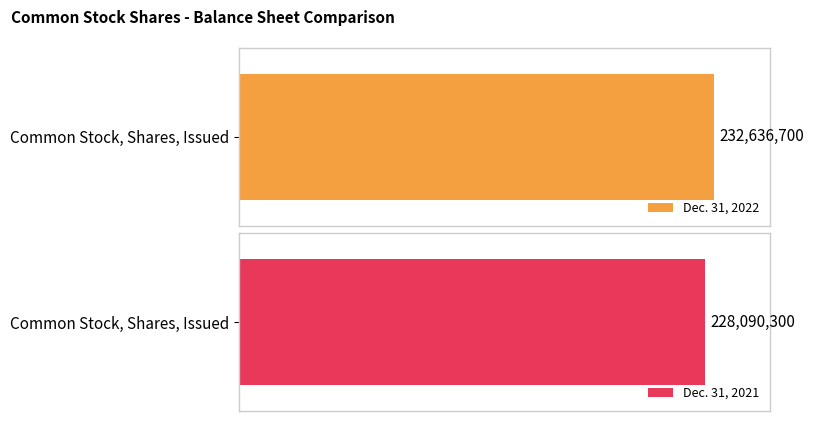

The Dec. 31, 2022 series shows 232636700 at Common Stock, Shares, Issued. True or false?

True